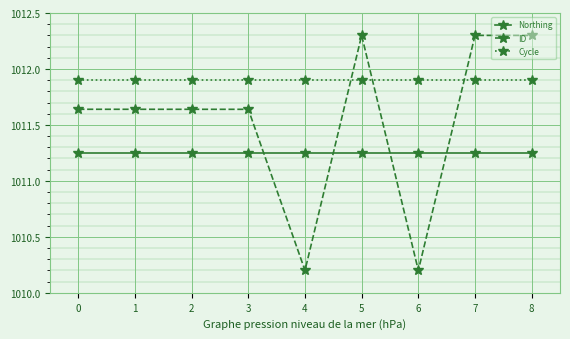

Between which two adjacent categories do Northing and ID first intersect?

3 and 4